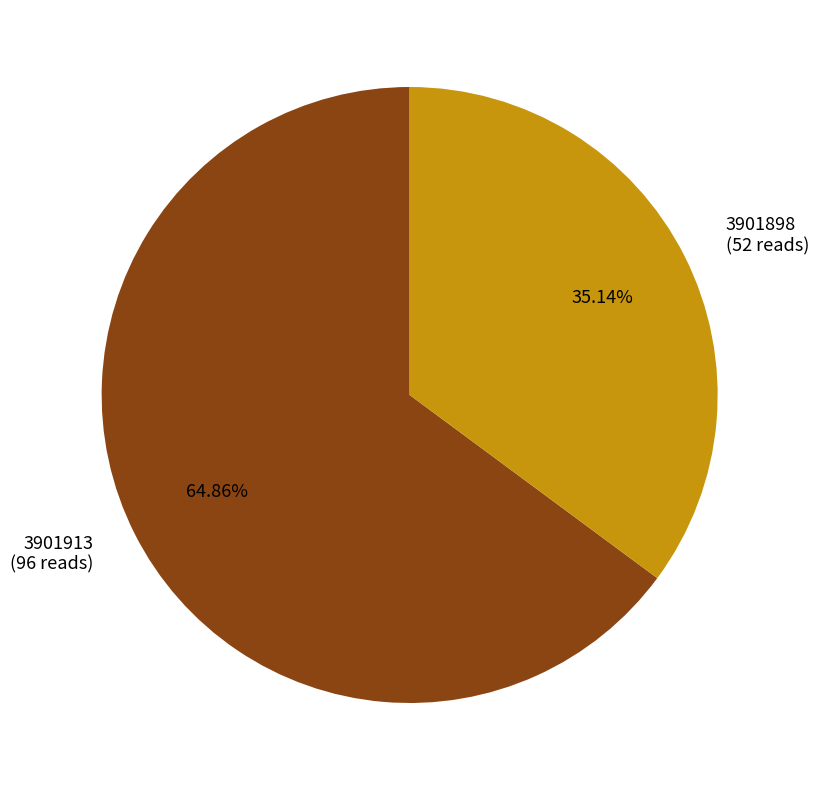

Is there any slice that represents more than half of the pie?

Yes